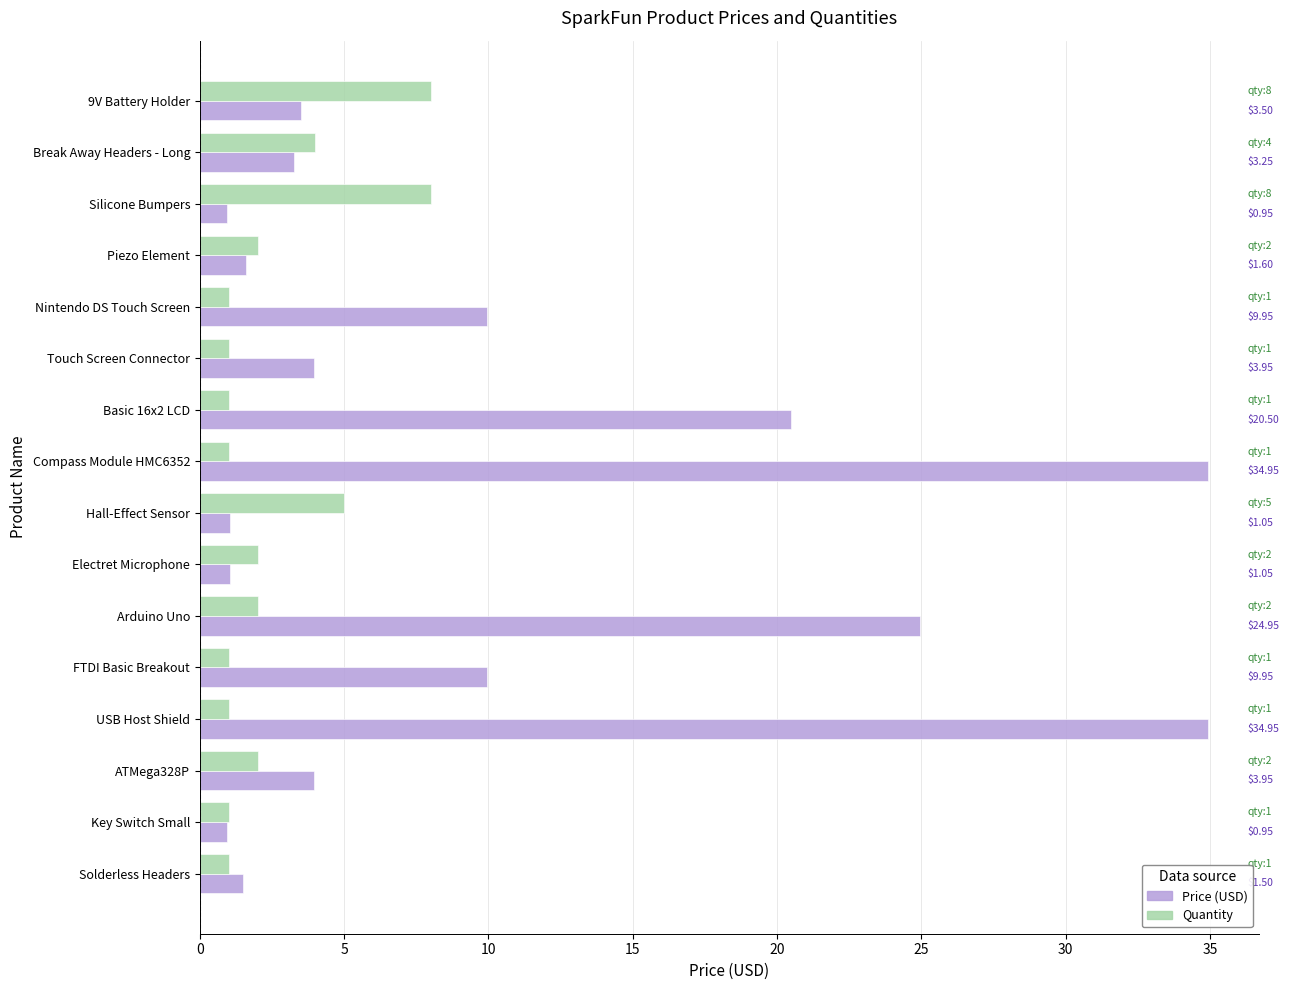

Where is Quantity nearest to the value 4?

Break Away Headers - Long